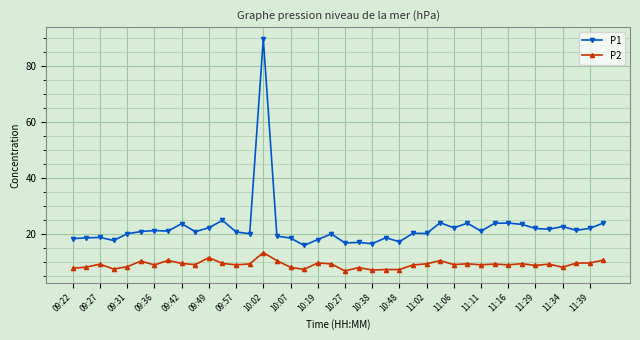

Which series has the largest total across all categories?

P1